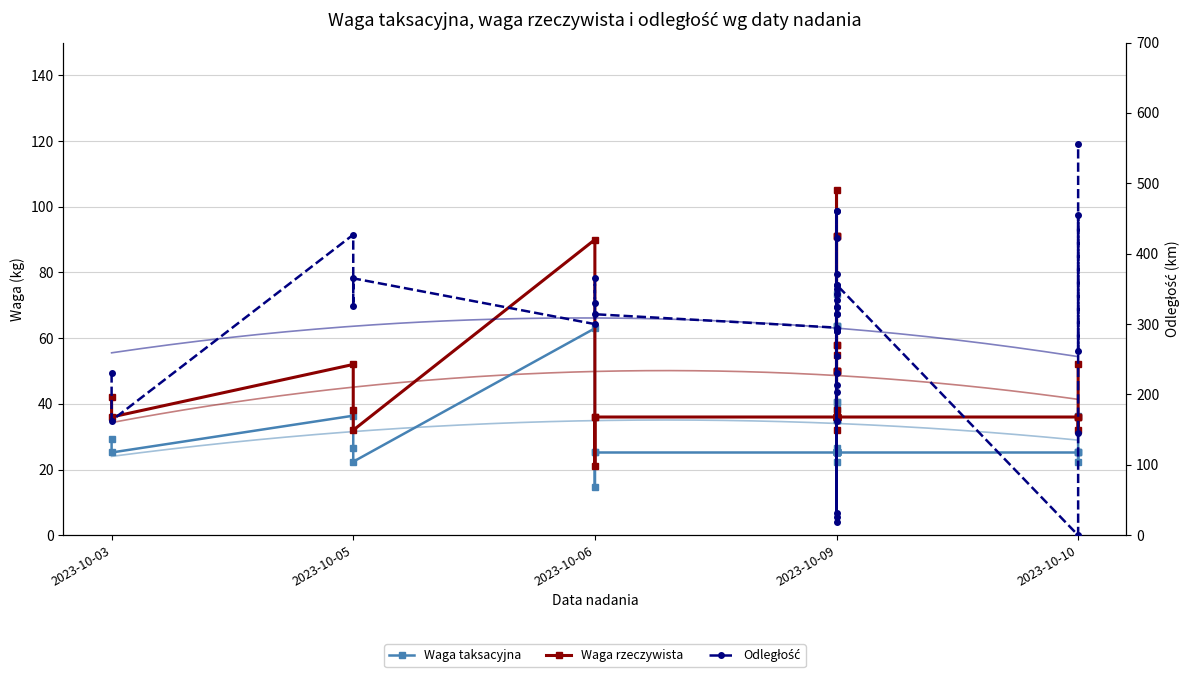

How many categories are shown in the chart?

39